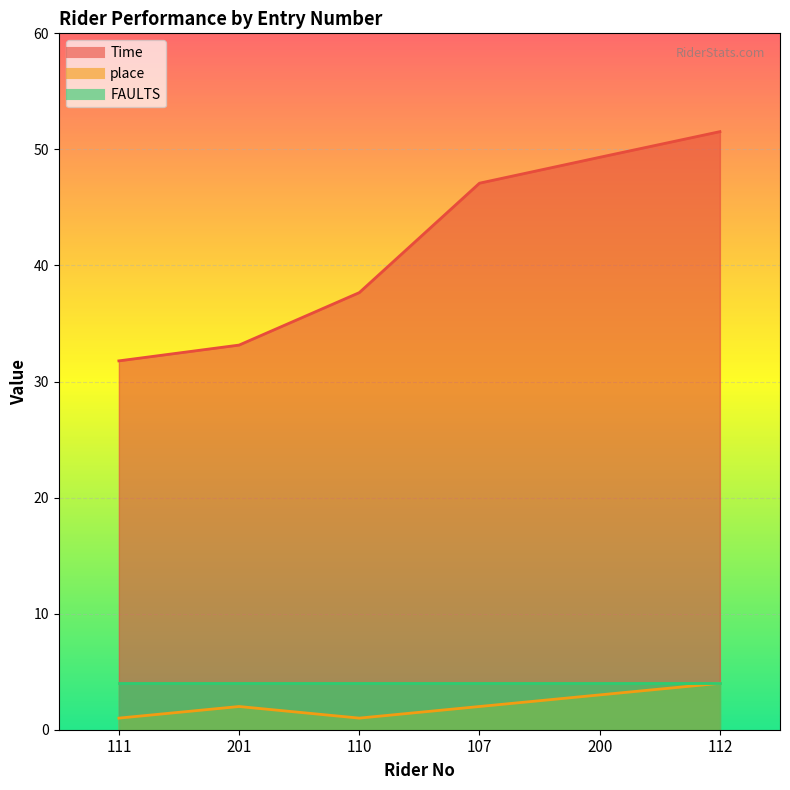

What is the total value across all series at 107?

49.1